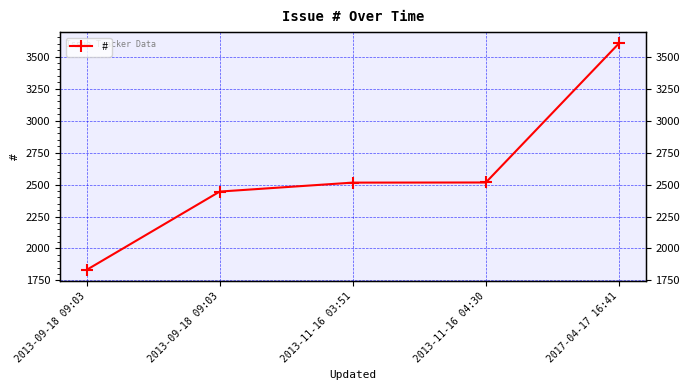

The chart shows a value of 2516 at 2013-11-16 04:30. True or false?

True